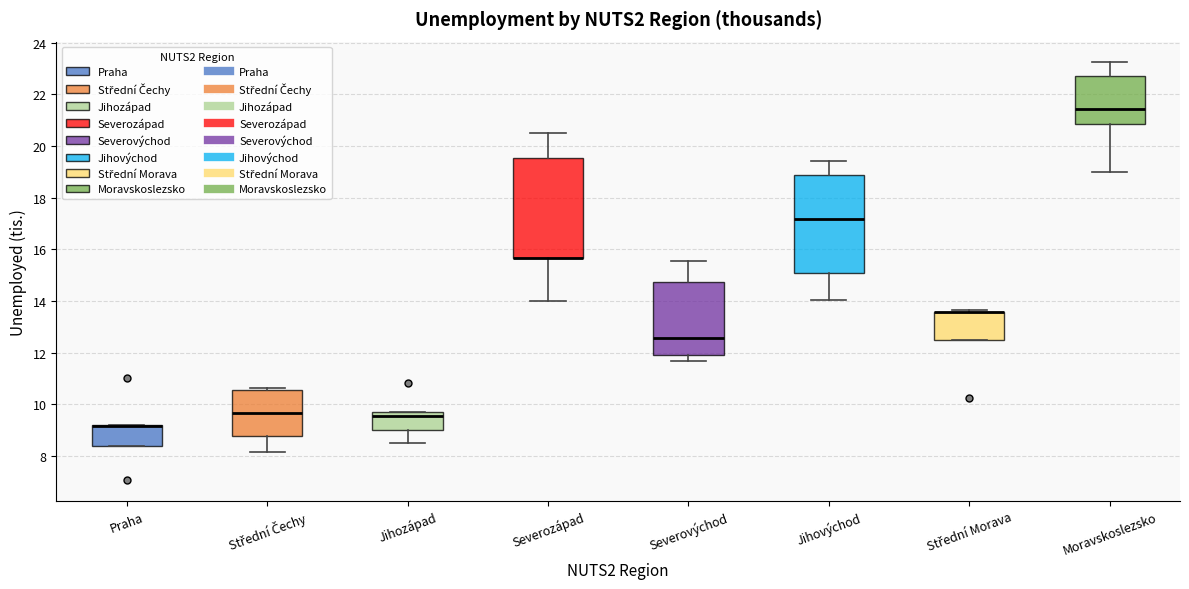

Where does the median line of the box for Jihozápad sit on the y-axis? The values are not printed on the chart, so give them approximately, as read against the axis.

9.6